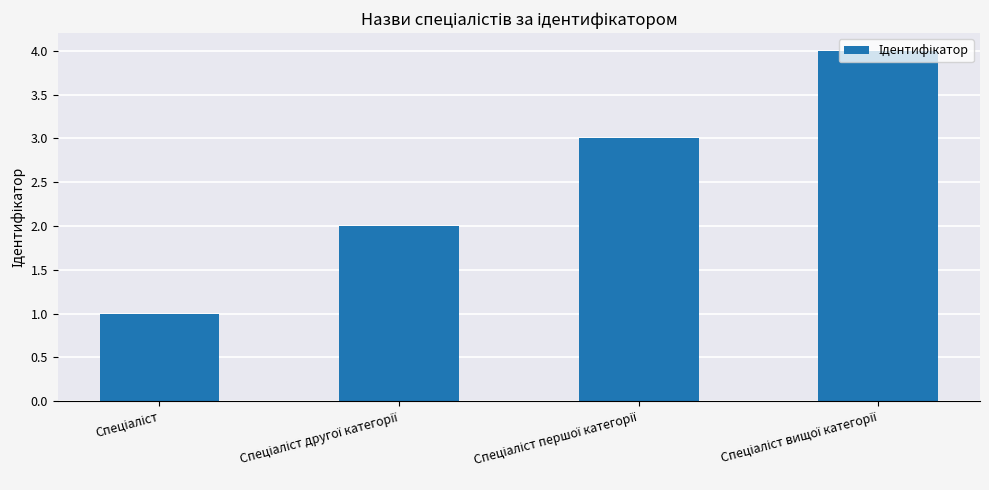

What is the maximum value shown in the chart?

4